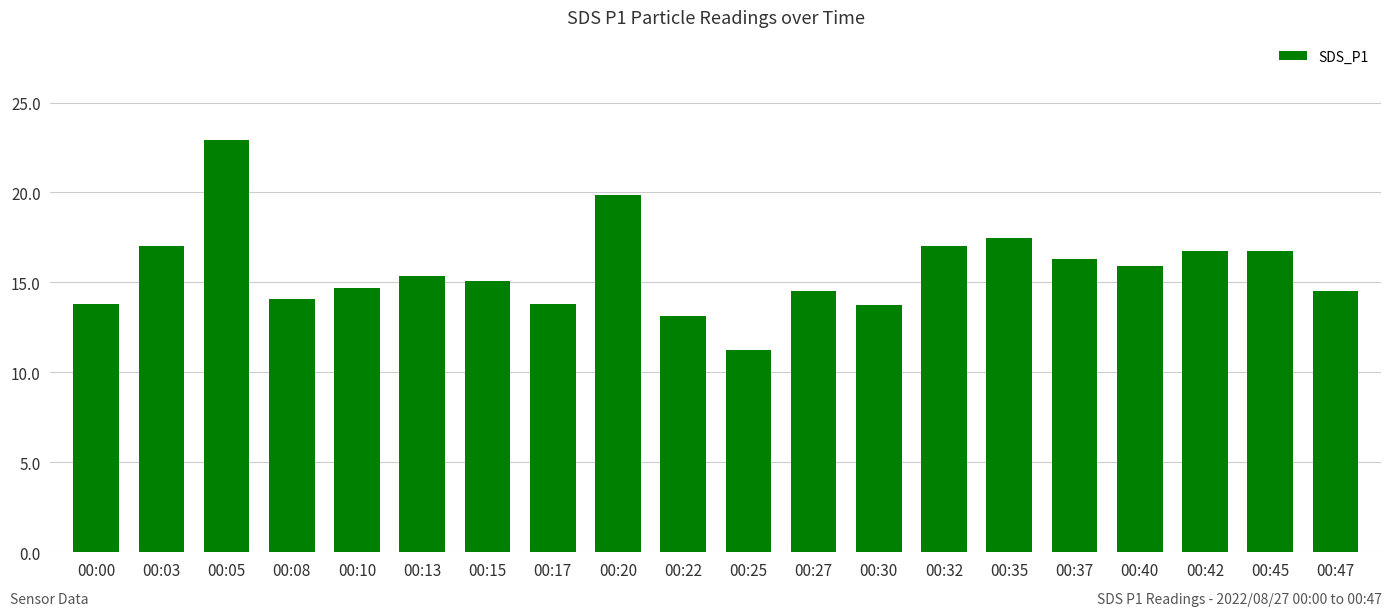

What is the ratio of the value at 00:27 to the value at 00:10?

1.0